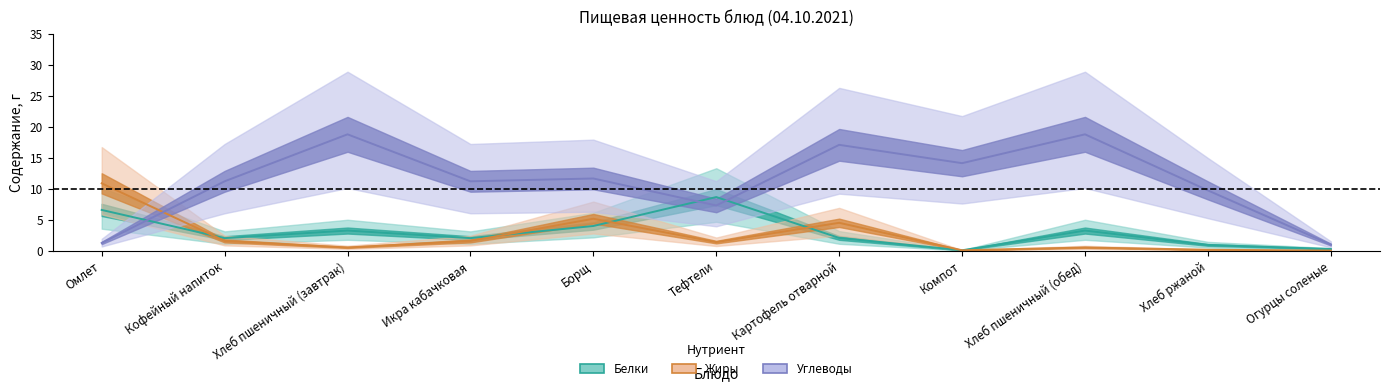

At how many categories does at least one series exceed 3?

10